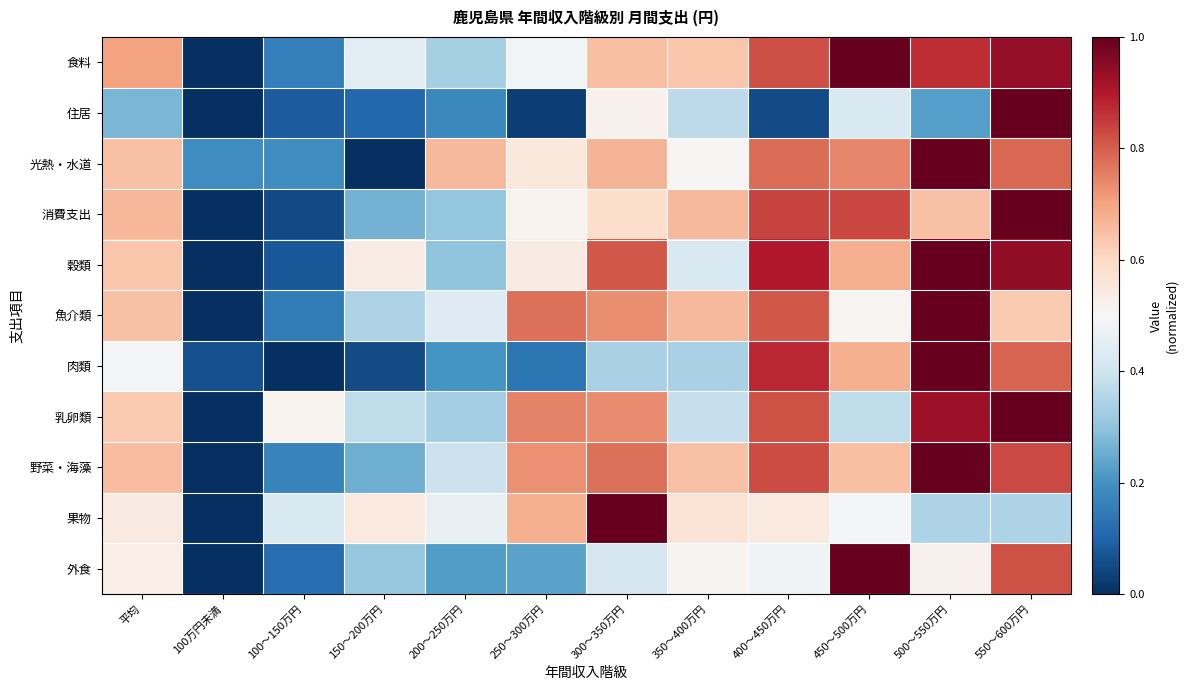

Count the number of categories in the chart.

12